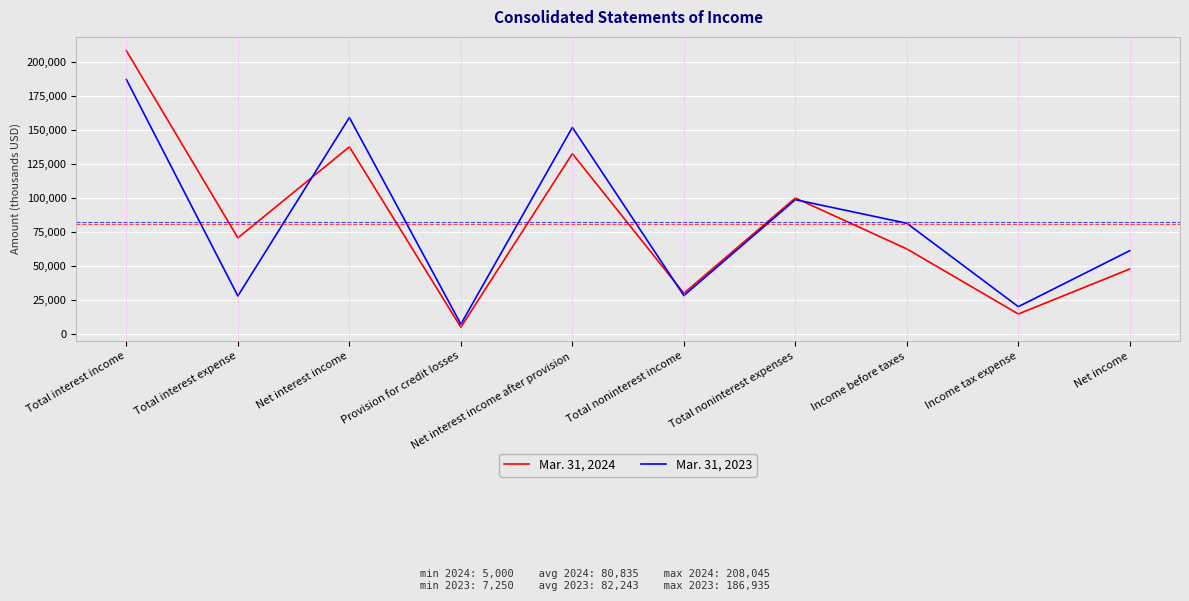

Is it true that Mar. 31, 2023 equals 38908 at Total interest income?

False